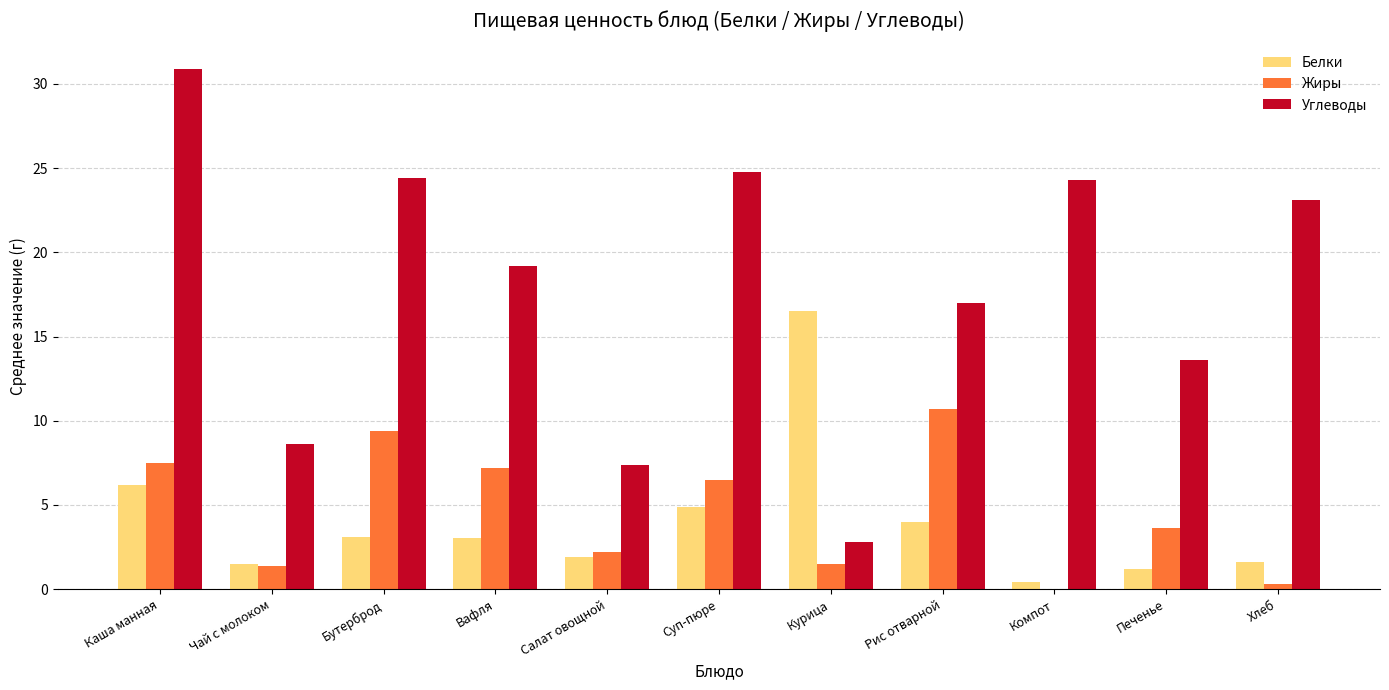

Between Бутерброд and Курица, which series saw the biggest shift?

Углеводы